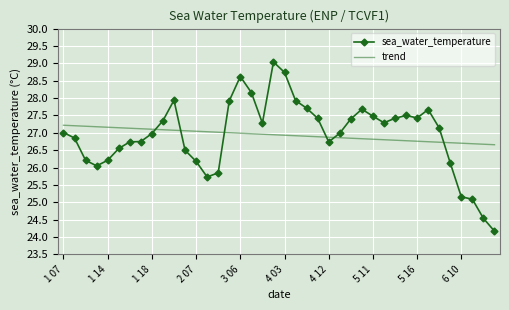

What is the difference between the maximum and minimum values in the sea_water_temperature series?

4.9